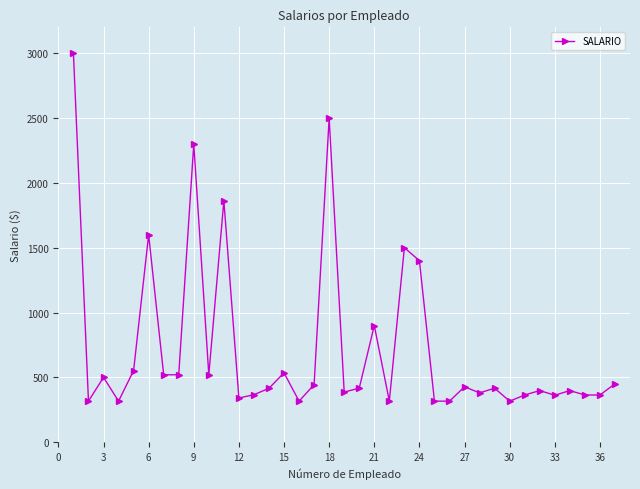

What is the value of the 3rd point from the left?

500.0